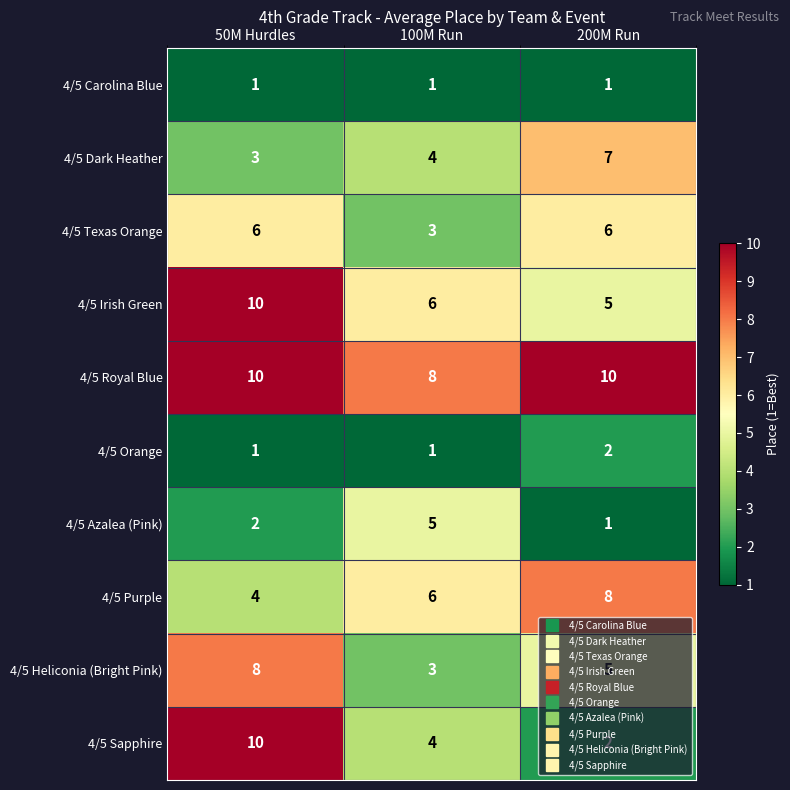

The value of 4/5 Azalea (Pink) at 50M Hurdles is 2. True or false?

True